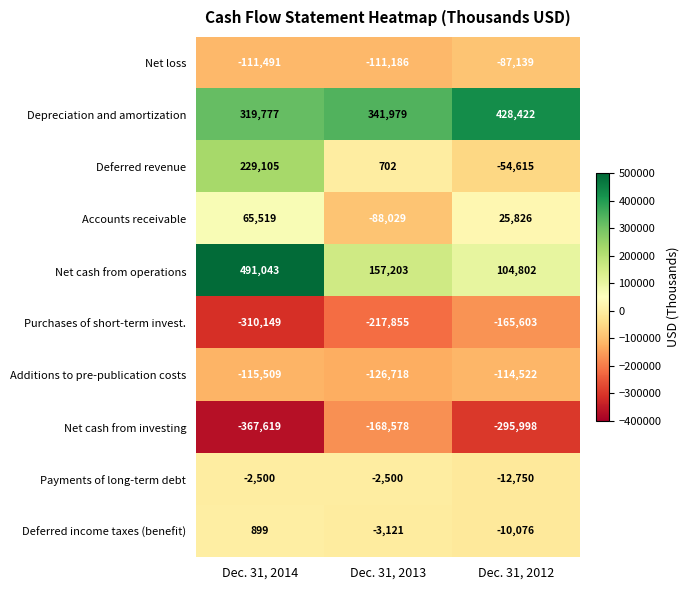

What is the greatest value displayed?

491043